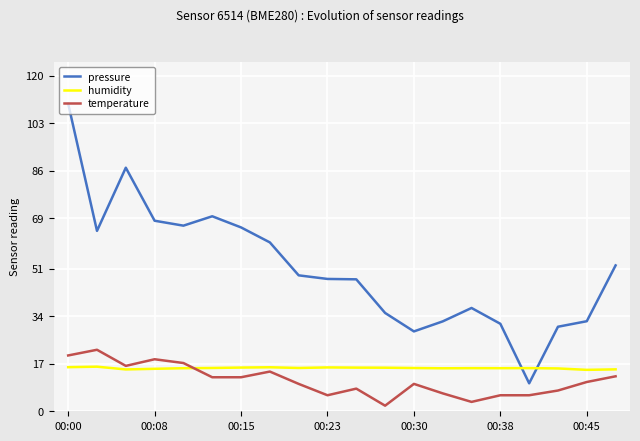

Which series has the largest total across all categories?

pressure